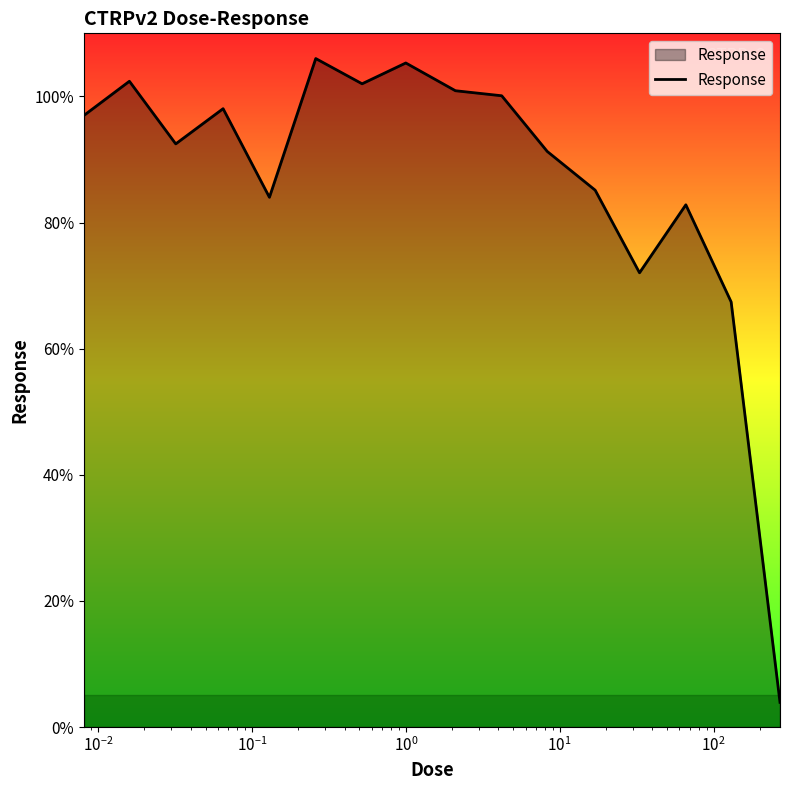

What is the minimum value shown in the chart?

3.9